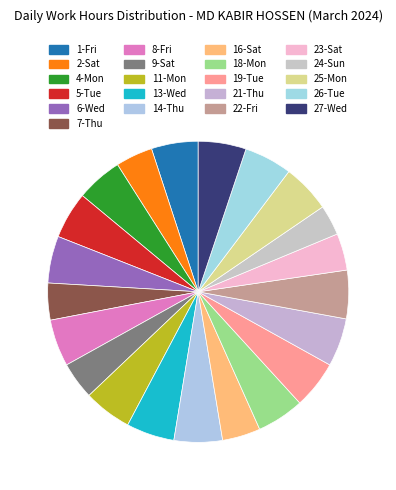

How many slices are in this pie chart?

21